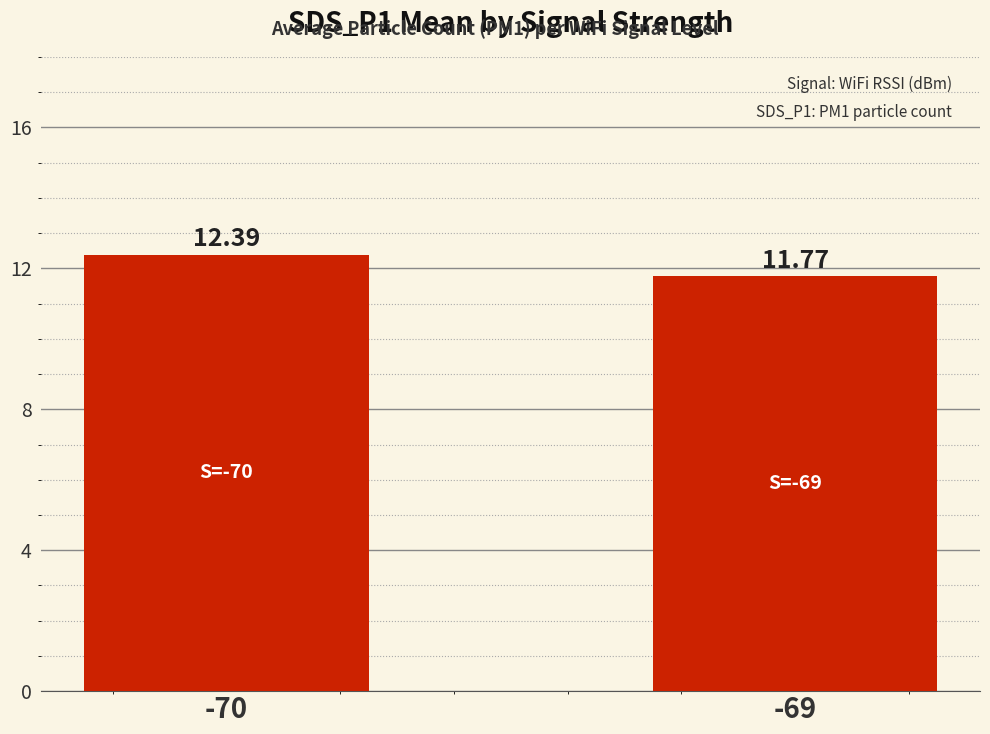

What is the sum of the values at -70 and -69?

24.2